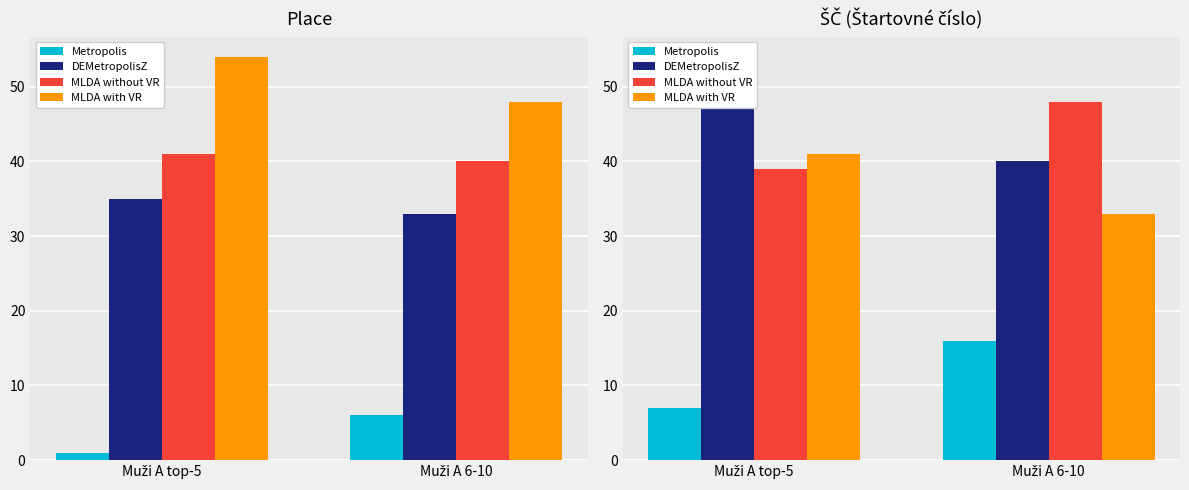

True or false: MLDA without VR has a value of 48 at Muži A 6-10.

True